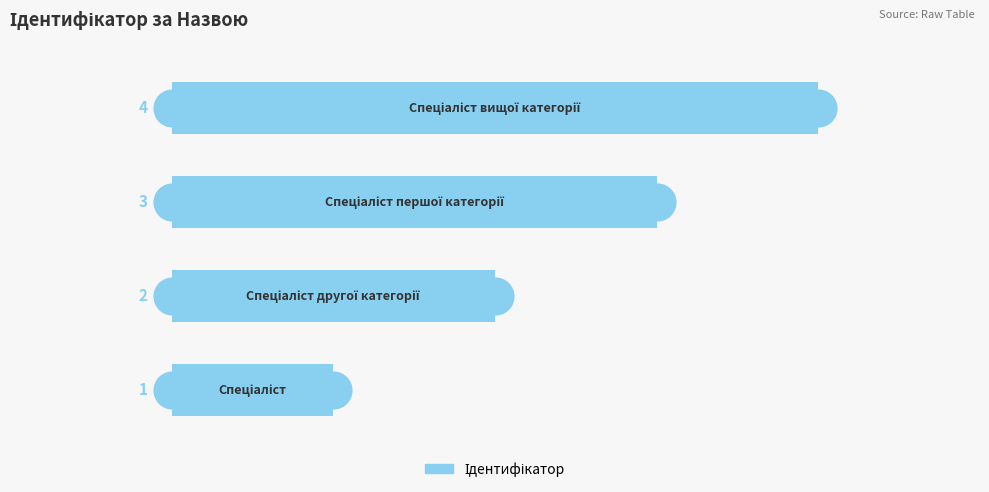

Between 3 and 2, which is larger?

3